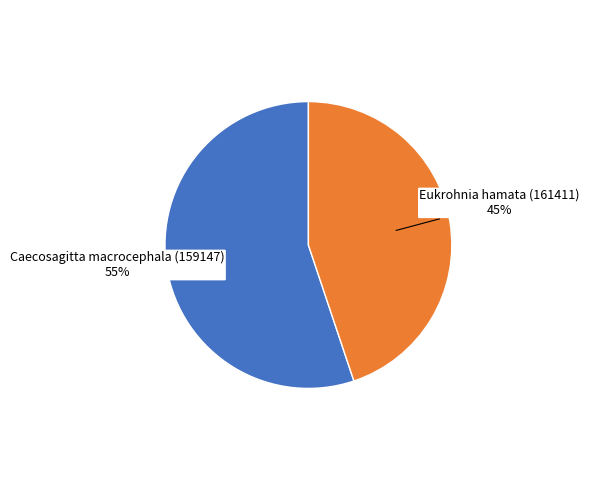

To the nearest percent, what is the difference between the largest and smallest slice percentages?

10%